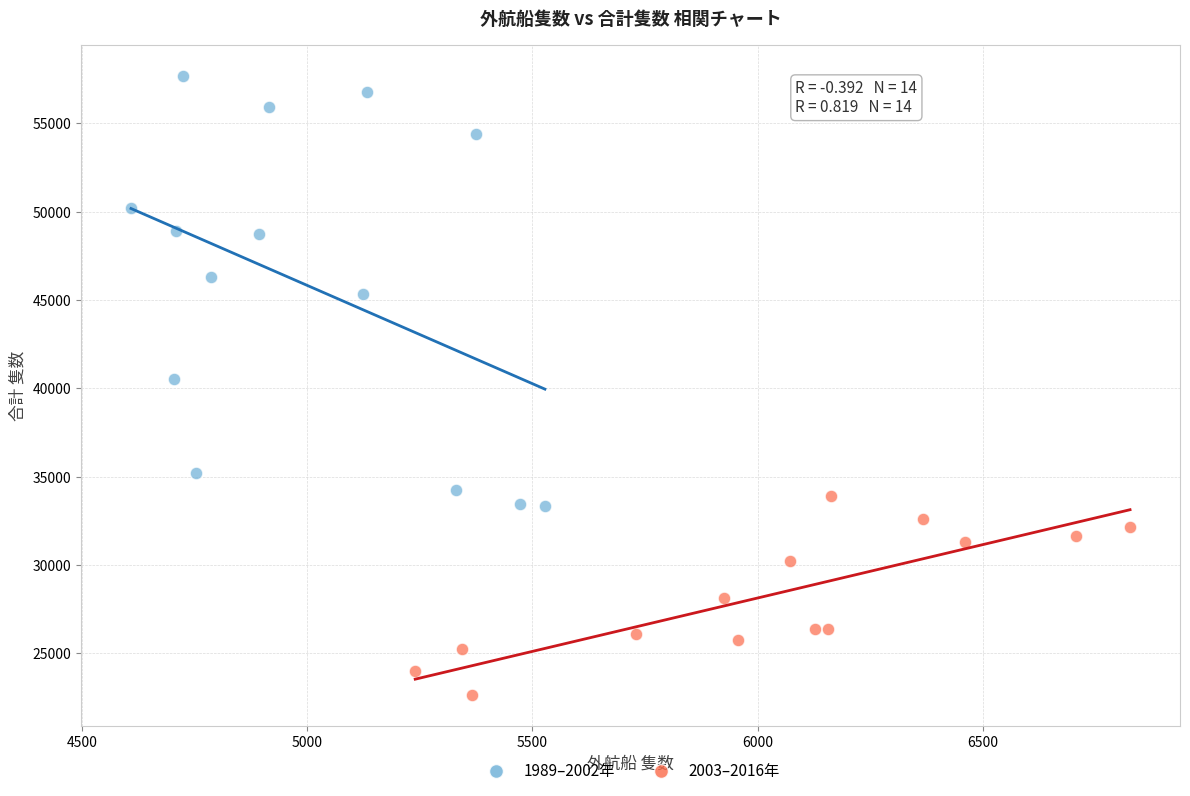

Which series contains the highest Y value?

1989–2002年